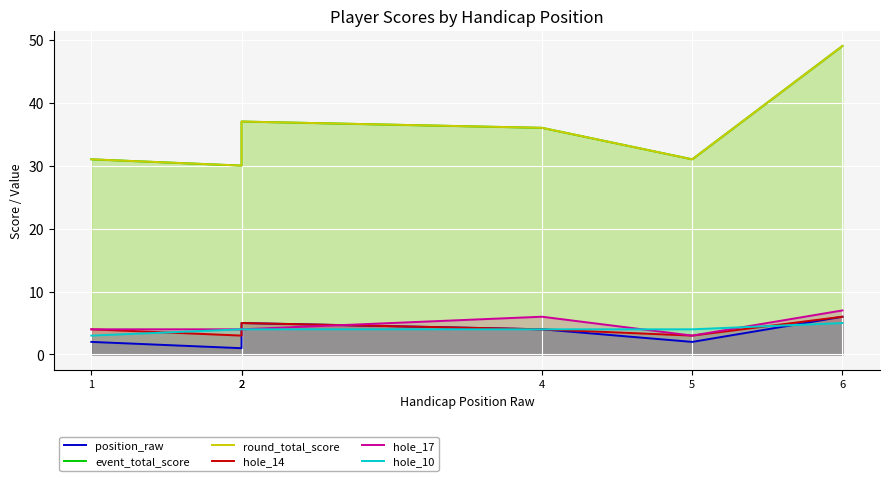

True or false: event_total_score and hole_14 cross at least once.

False